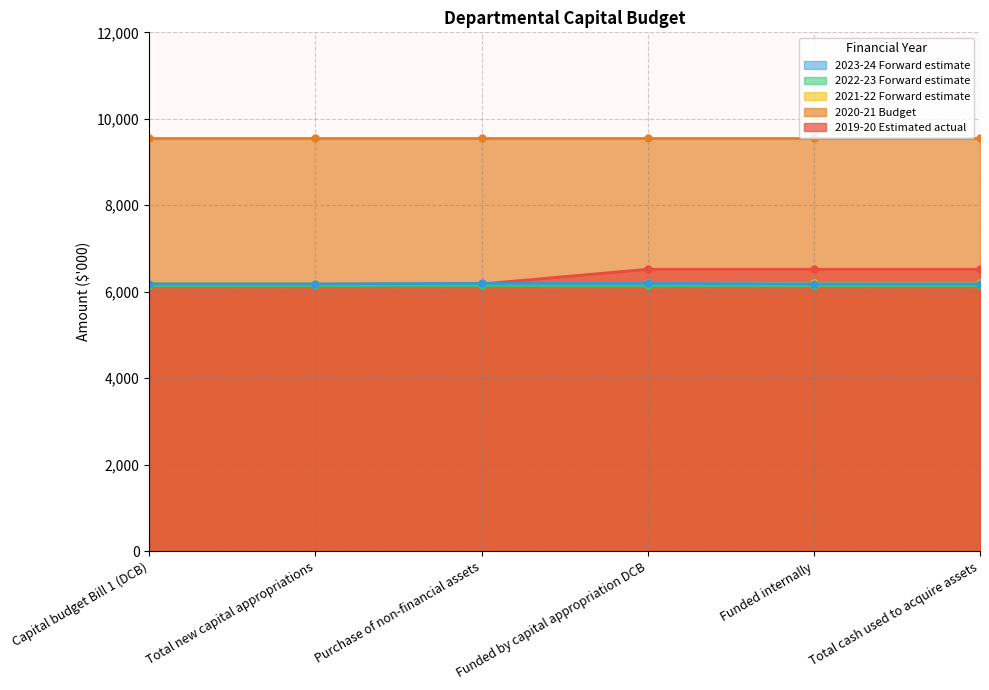

True or false: 2019-20 Estimated actual has more than 0 points higher than both neighbors.

False